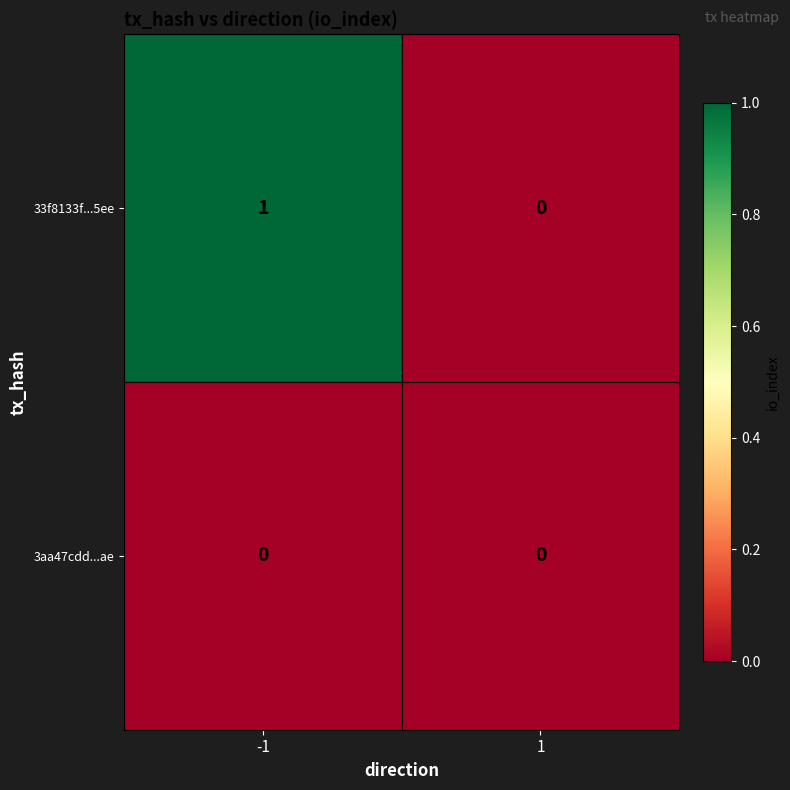

Reading left to right, transcribe all the data shown in this chart.

33f8133f...5ee: 1	0
3aa47cdd...ae: 0	0